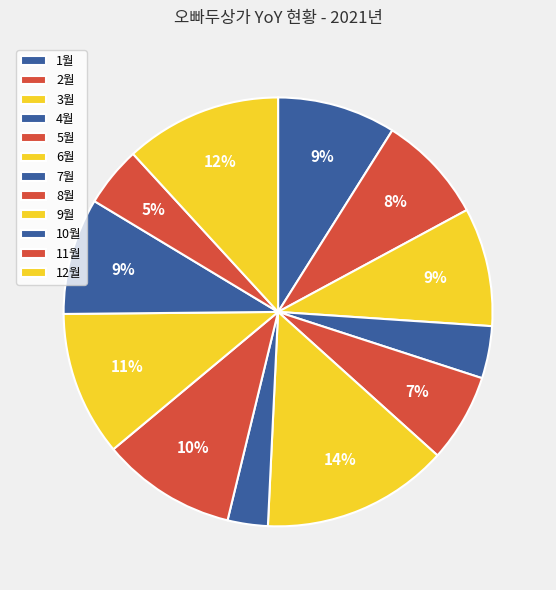

What percentage do 1월 and 5월 together represent?

15.6%